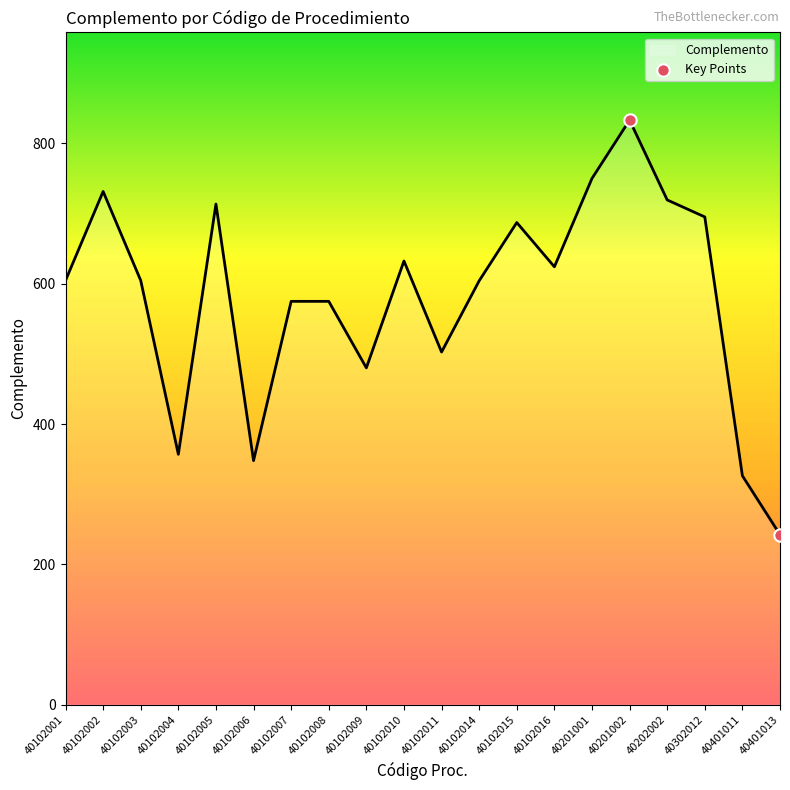

Which has a higher value, 40102003 or 40401011?

40102003